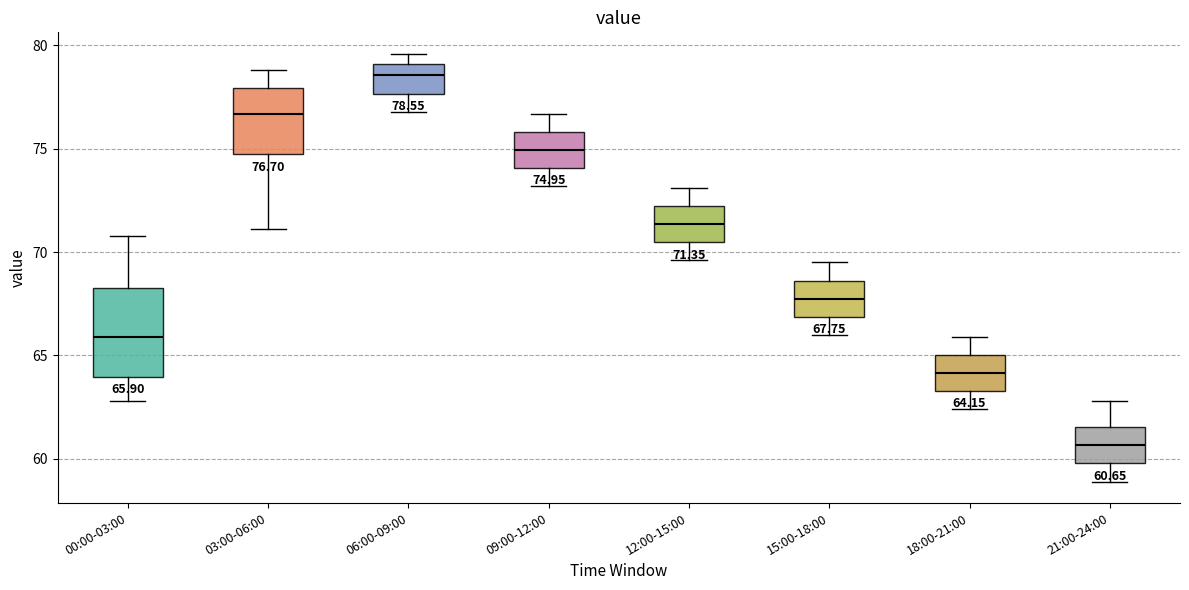

Which box is the tallest, from its lower edge to its upper edge?

00:00-03:00